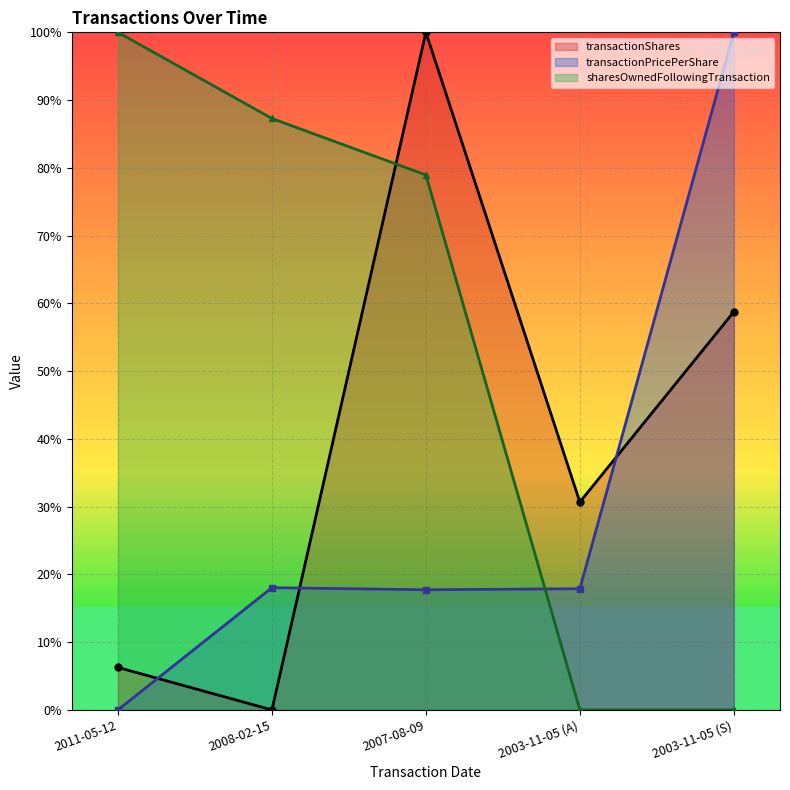

At which label does transactionShares first exceed 30?

2007-08-09